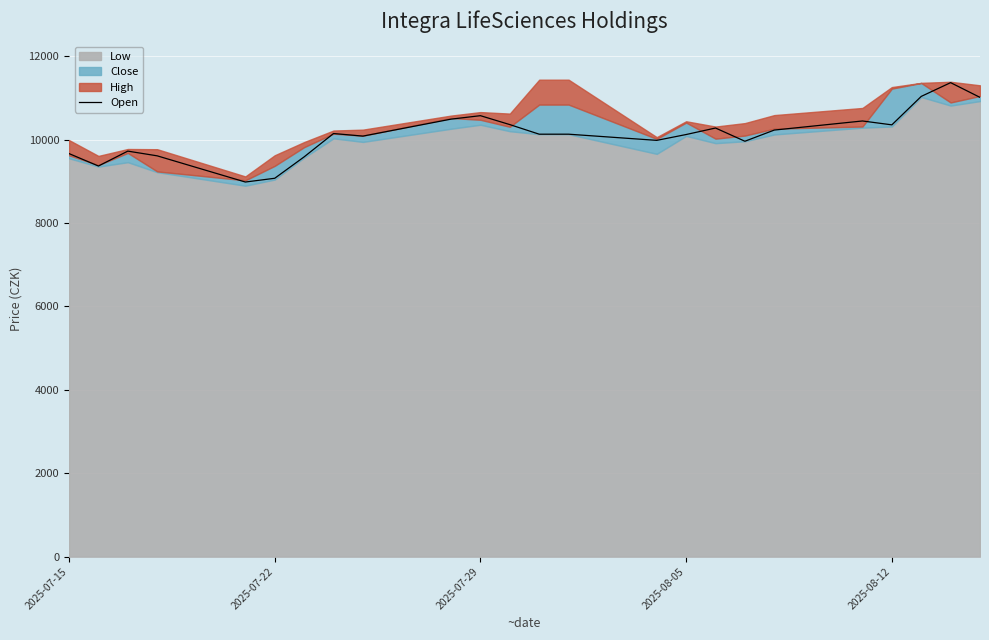

How many data points are less than 10130?

11